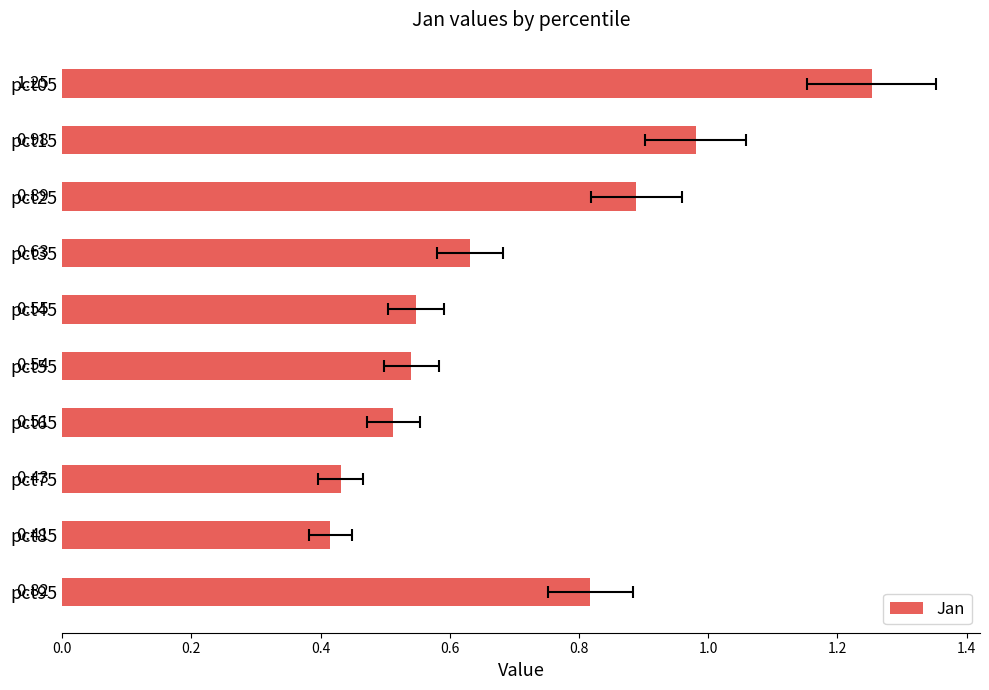

How many distinct data groups are displayed?

1